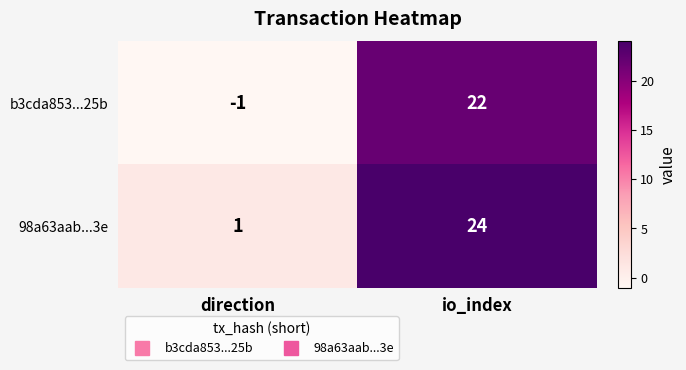

What is the difference between the 98a63aab...3e values at io_index and direction?

23